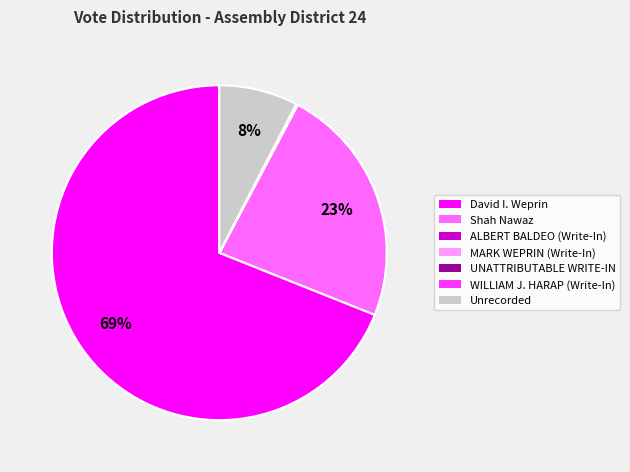

To the nearest percent, what is the average slice percentage?

14%